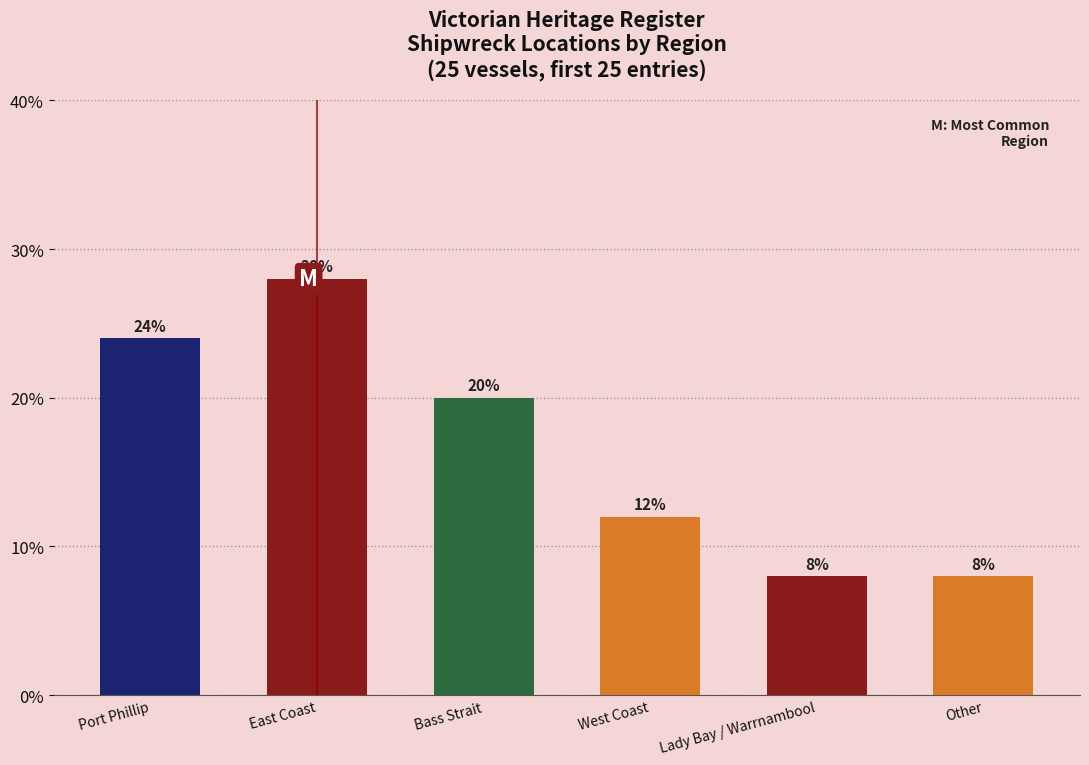

How many values are between 8 and 24?

5